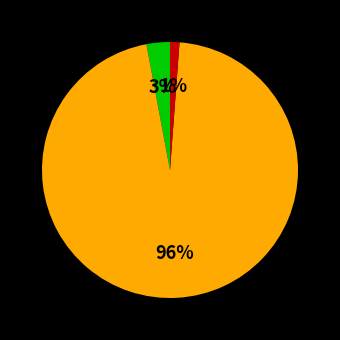

How many segments does this pie chart have?

3